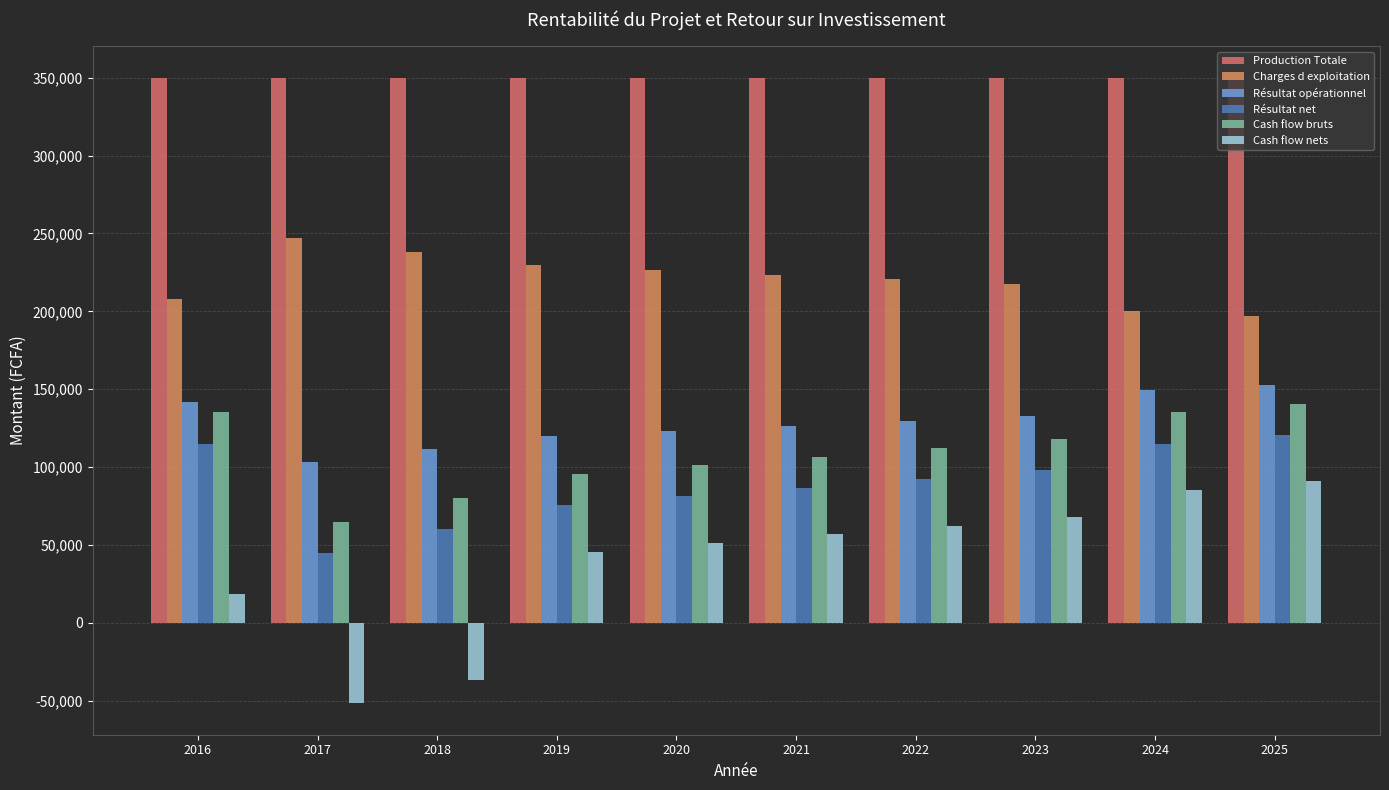

What is the total value across all series at 2016?

968393.3